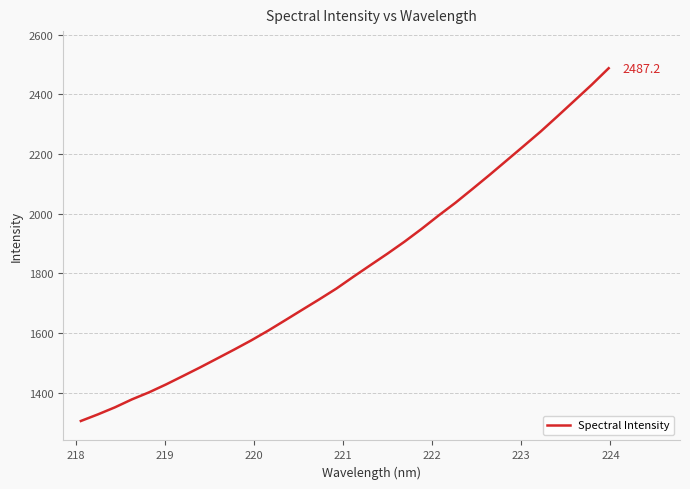

What is the difference between the maximum and minimum values?

1182.3